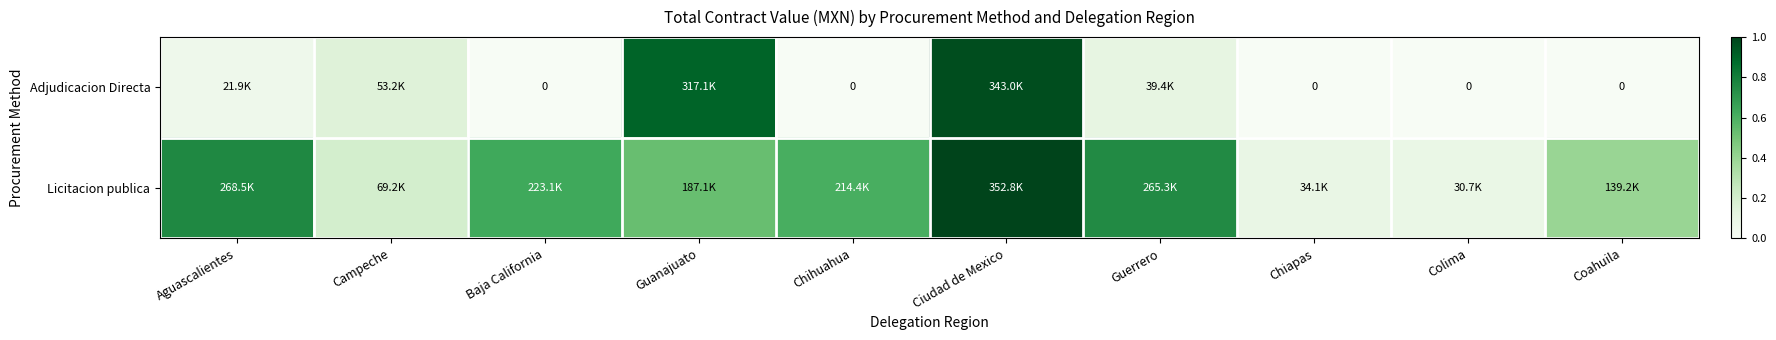

True or false: Adjudicacion Directa has a value of 0.0 at Baja California.

True